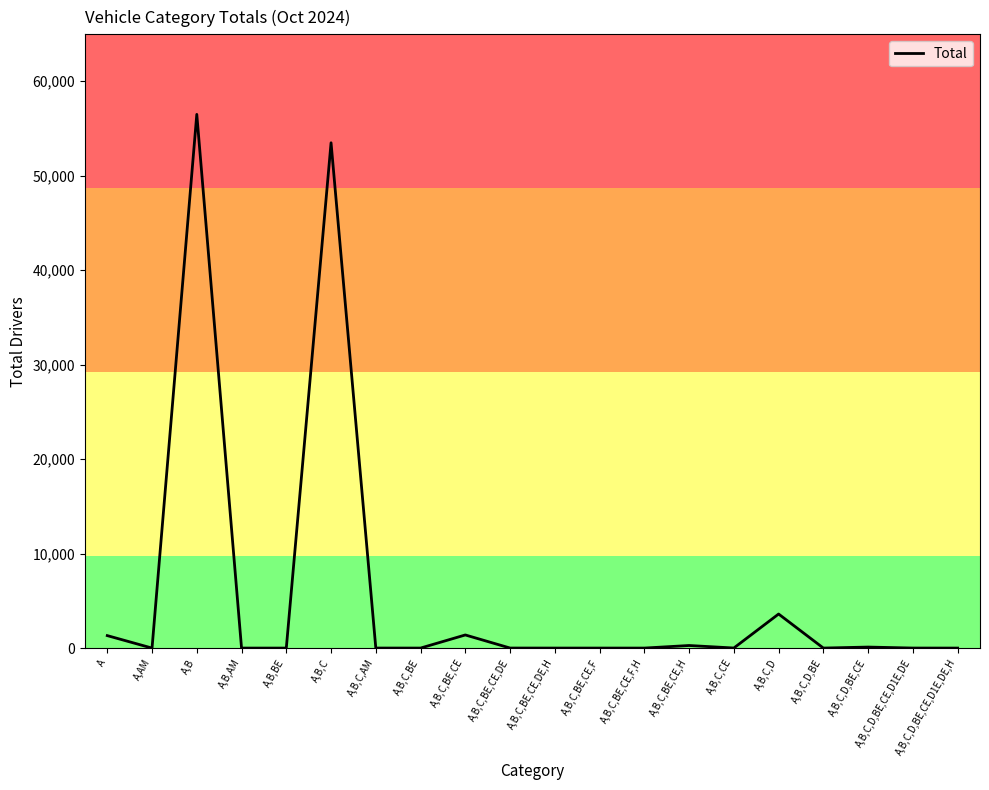

At which category does the chart reach its peak across all series?

A,B